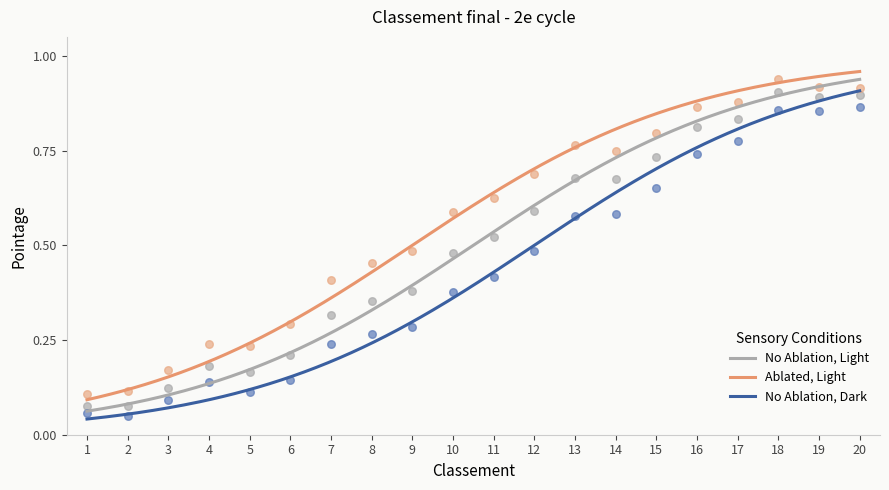

What is the change in value from 7 to 16?

+0.5